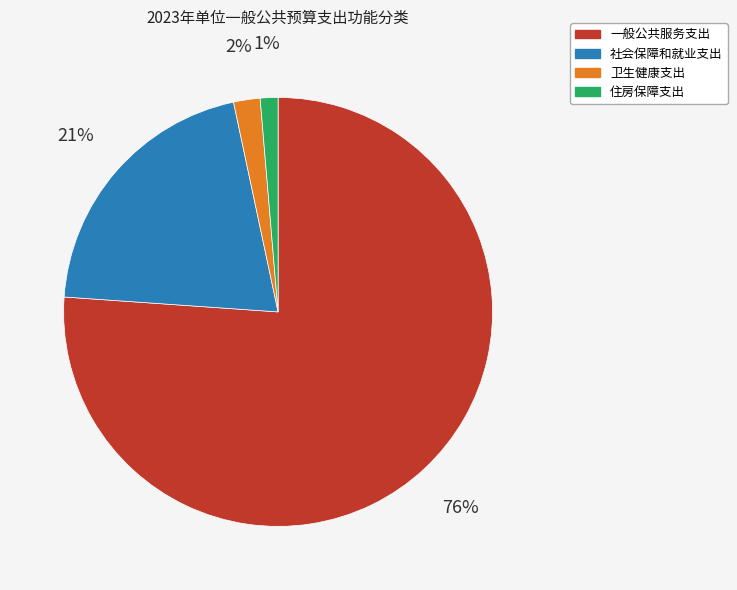

Between 社会保障和就业支出 and 一般公共服务支出, which is larger?

一般公共服务支出